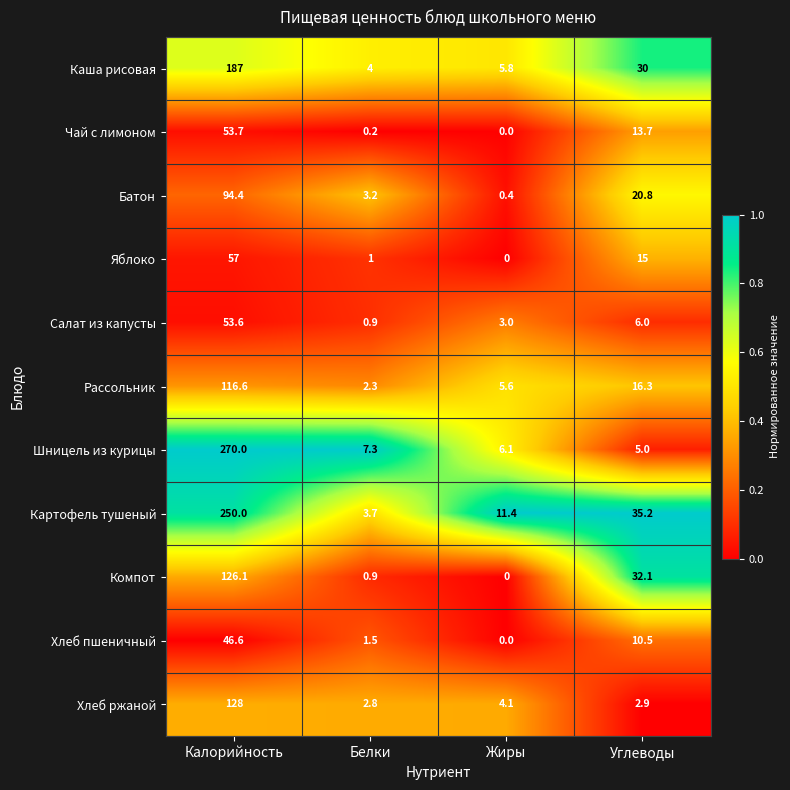

How many categories are shown in the chart?

4